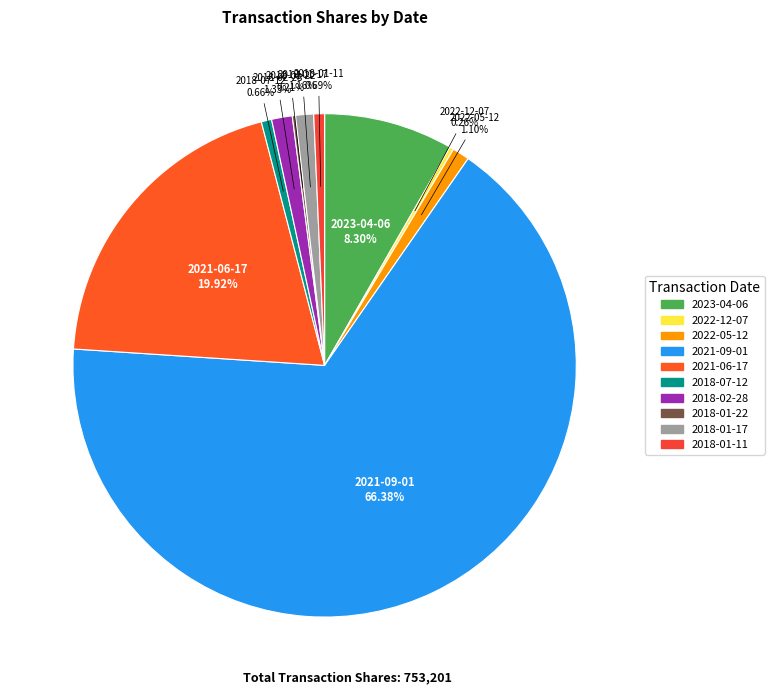

Which has a higher value, 2018-01-11 or 2018-02-28?

2018-02-28